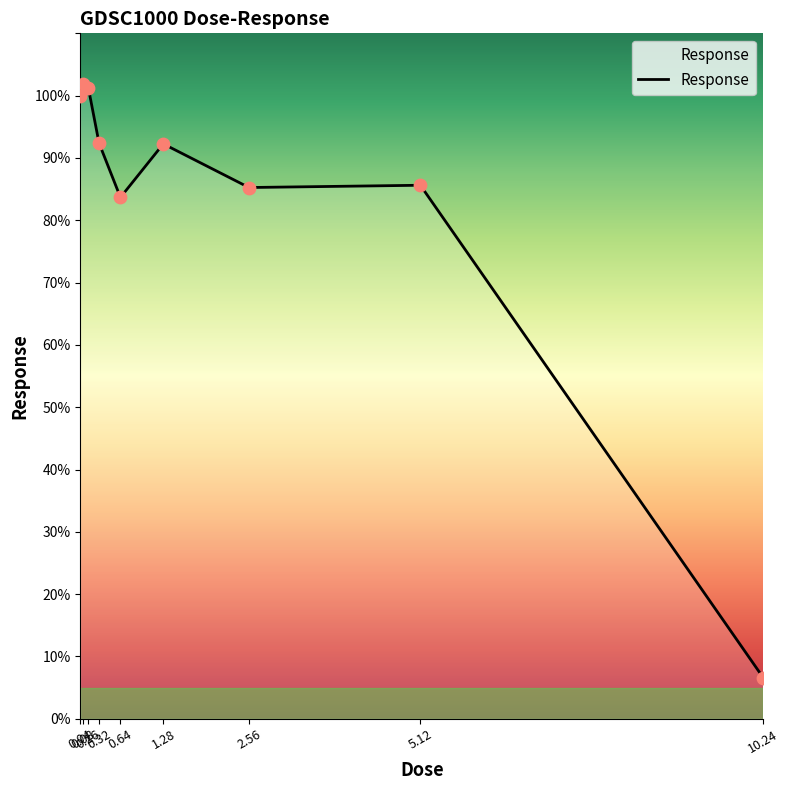

Approximately how many times larger is the value at 2.56 compared to 0.16?

0.8